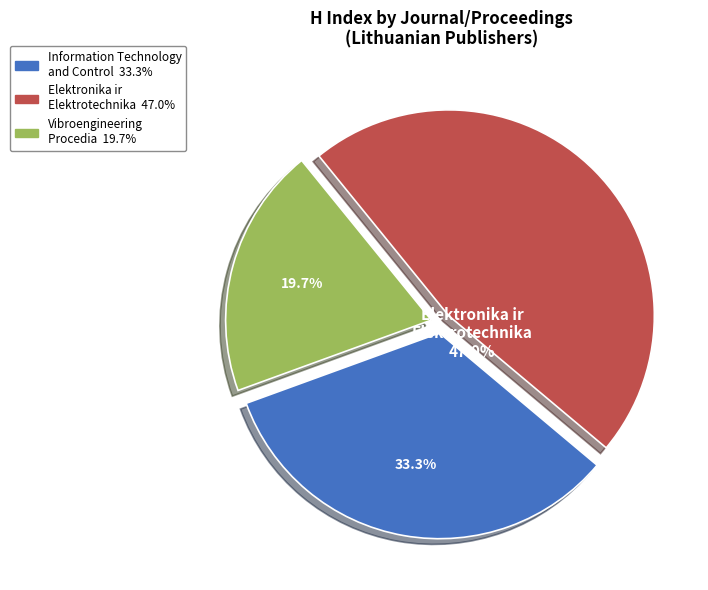

Between Information Technology and Control and Elektronika ir Elektrotechnika, which is larger?

Elektronika ir Elektrotechnika